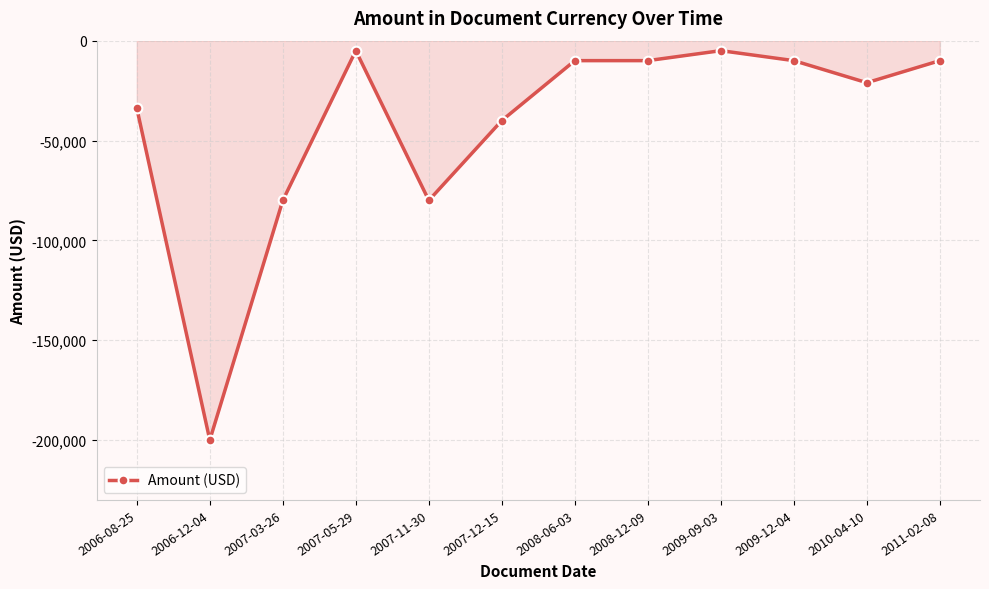

Which has a higher value, 2007-03-26 or 2009-09-03?

2009-09-03